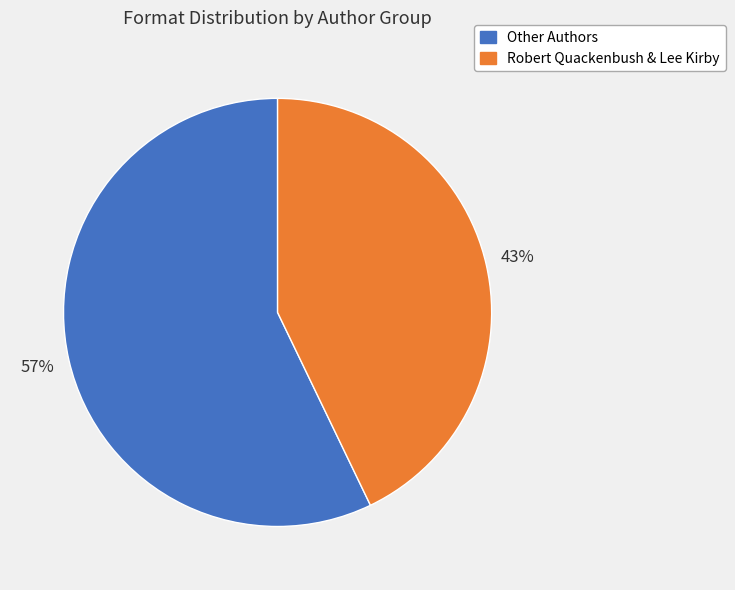

To the nearest percent, what is the difference between the largest and smallest slice percentages?

14%